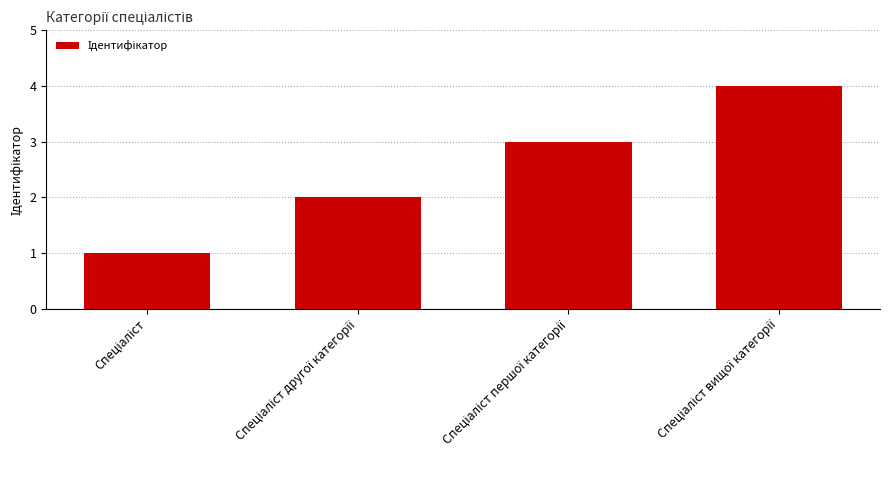

What is the sum of all values?

10